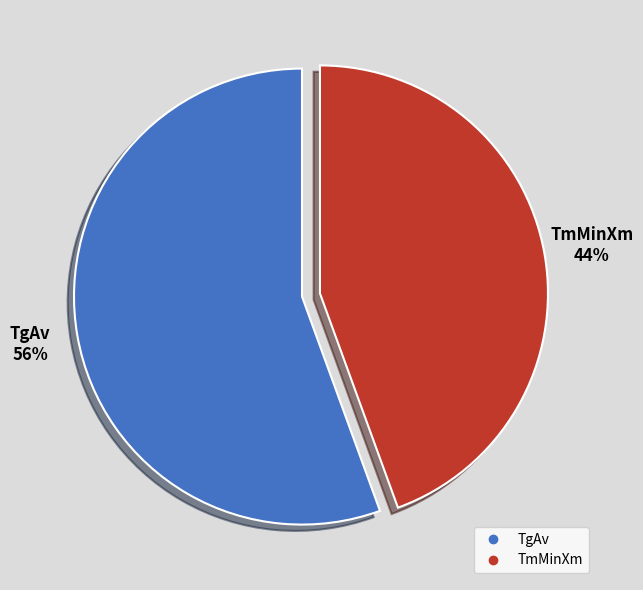

Is it true that TgAv is 48% of the pie?

False